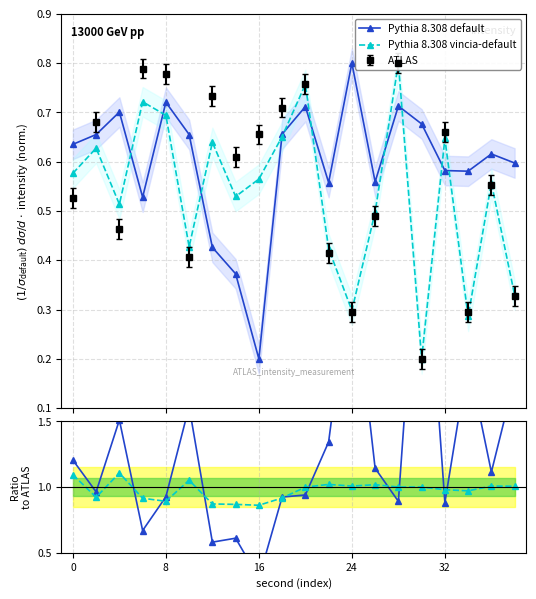

What is the difference between the highest and lowest values at 17?

1.0